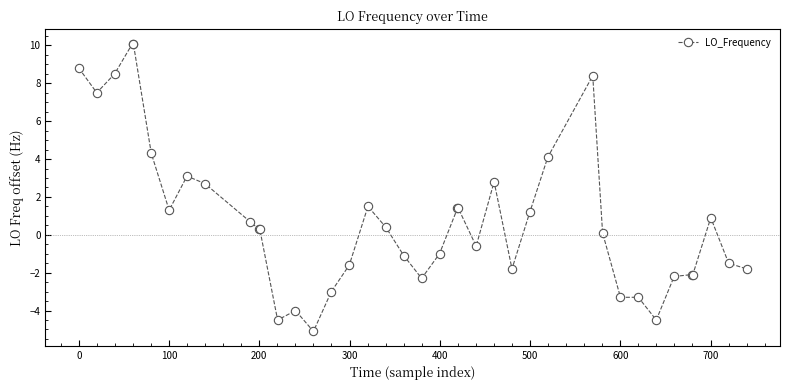

True or false: there are more than 1 points higher than both neighbors.

True